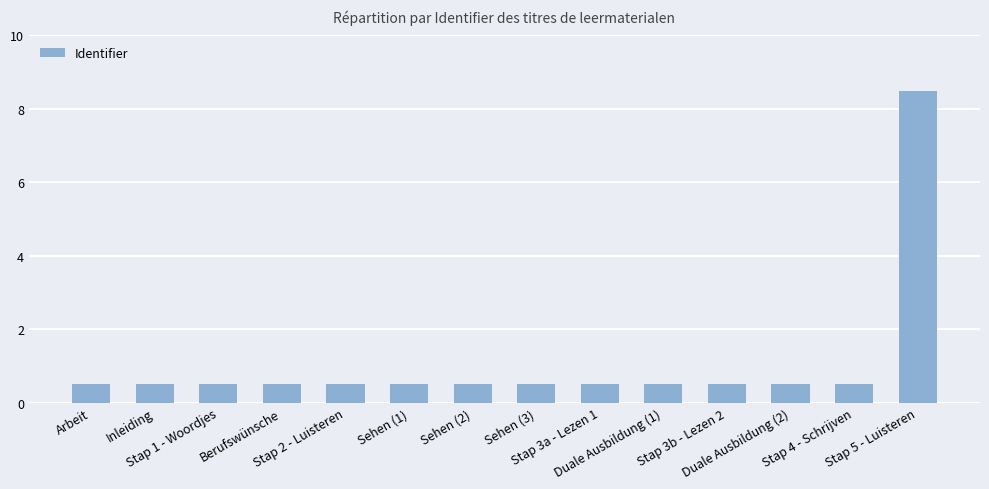

What is the value of the 2nd bar from the left?

0.5